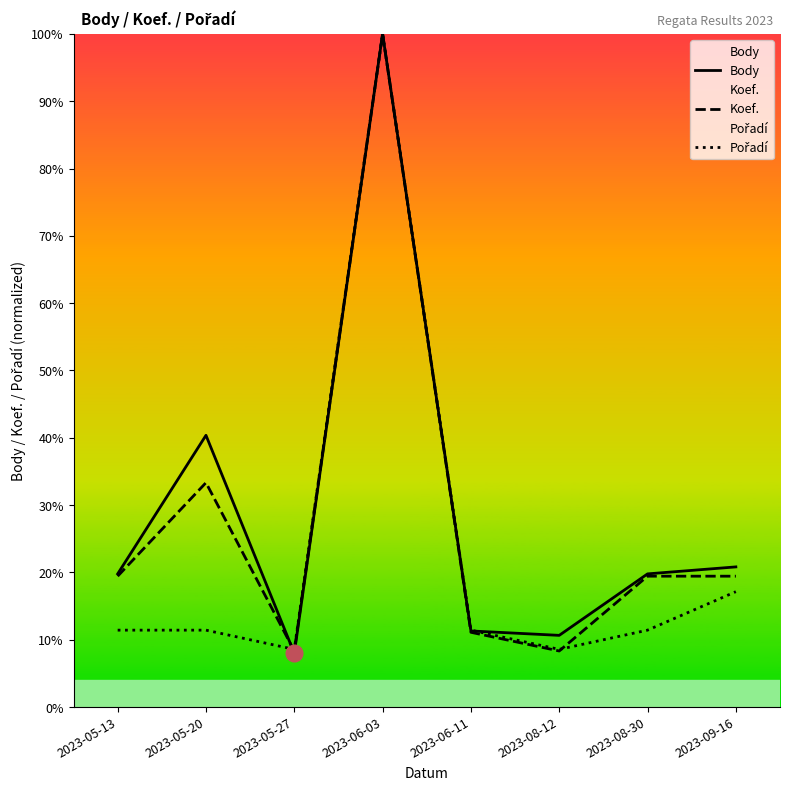

Which series has the largest range (max minus min)?

Body